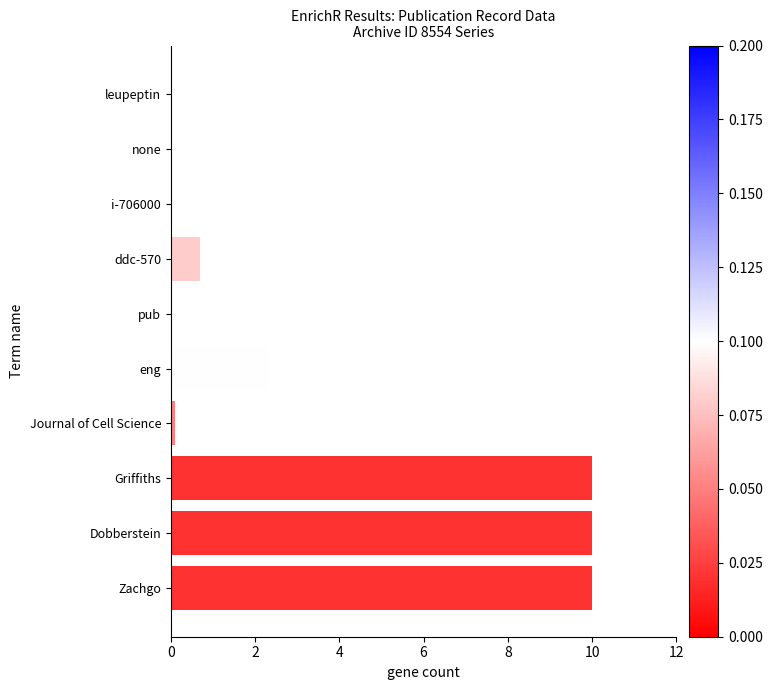

Where is the data nearest to the value 5?

eng